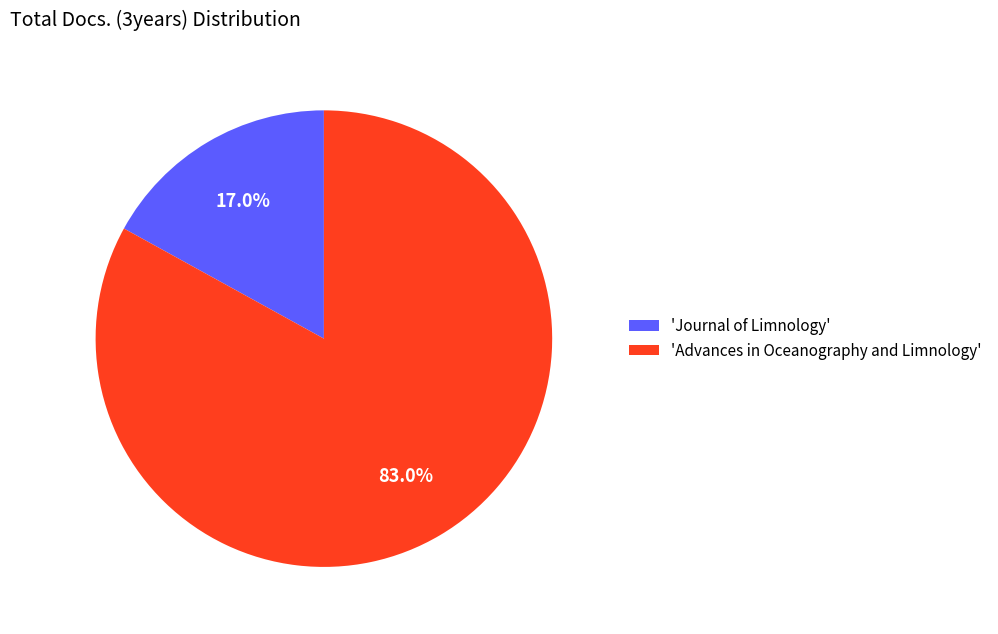

Rank the categories by value from lowest to highest.

'Journal of Limnology', 'Advances in Oceanography and Limnology'